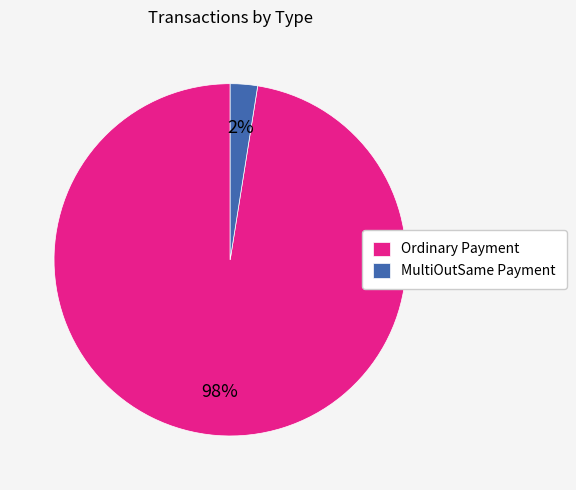

Is the sum of Ordinary Payment and MultiOutSame Payment greater than half?

Yes